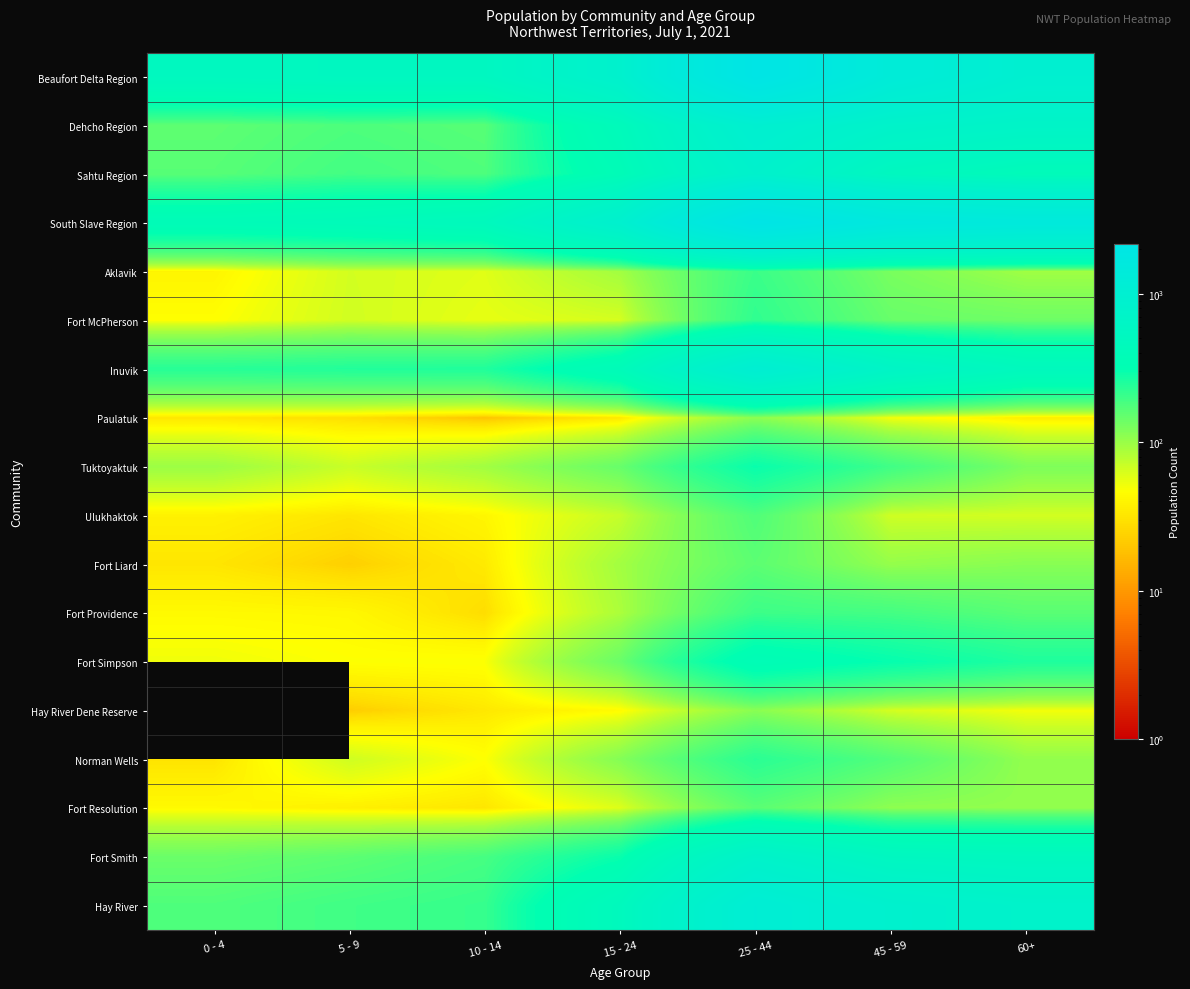

Is the value of Dehcho Region at 0 - 4 greater than the value of Hay River Dene Reserve at 60+?

Yes